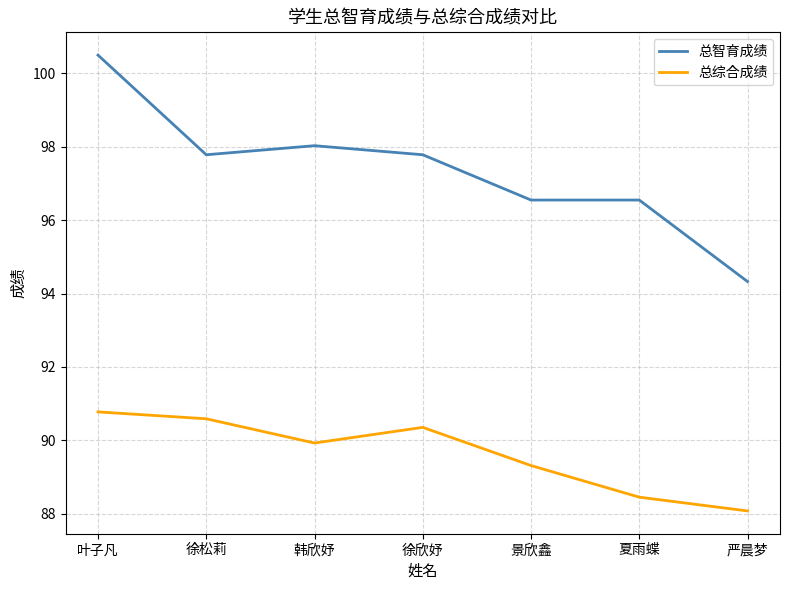

What position from the left is 叶子凡?

1